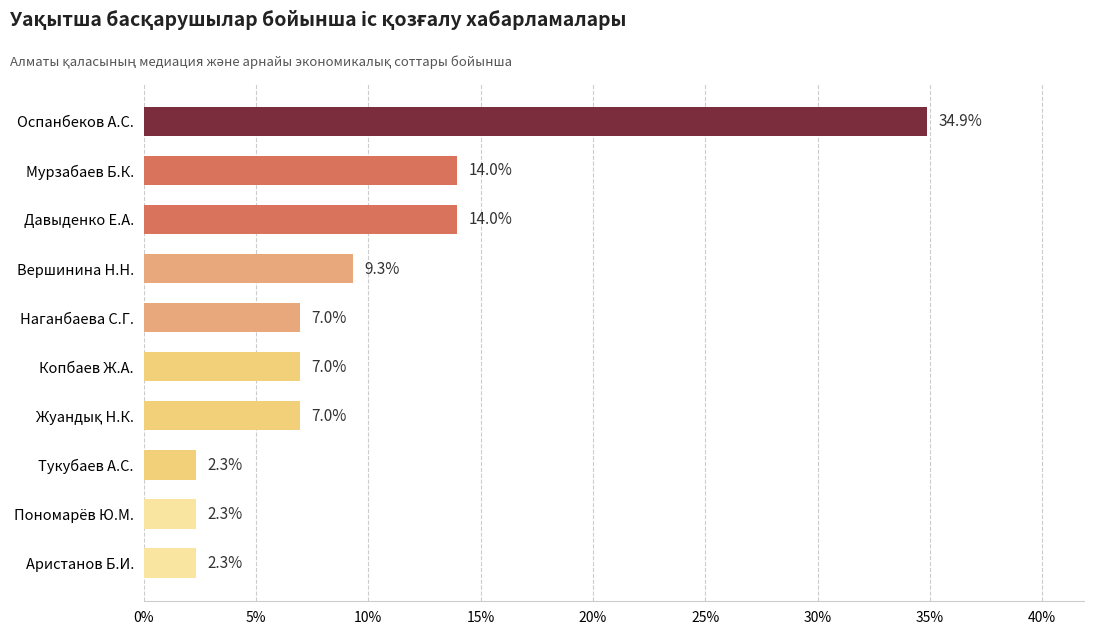

What is the approximate value at Копбаев Ж.А.?

7.0